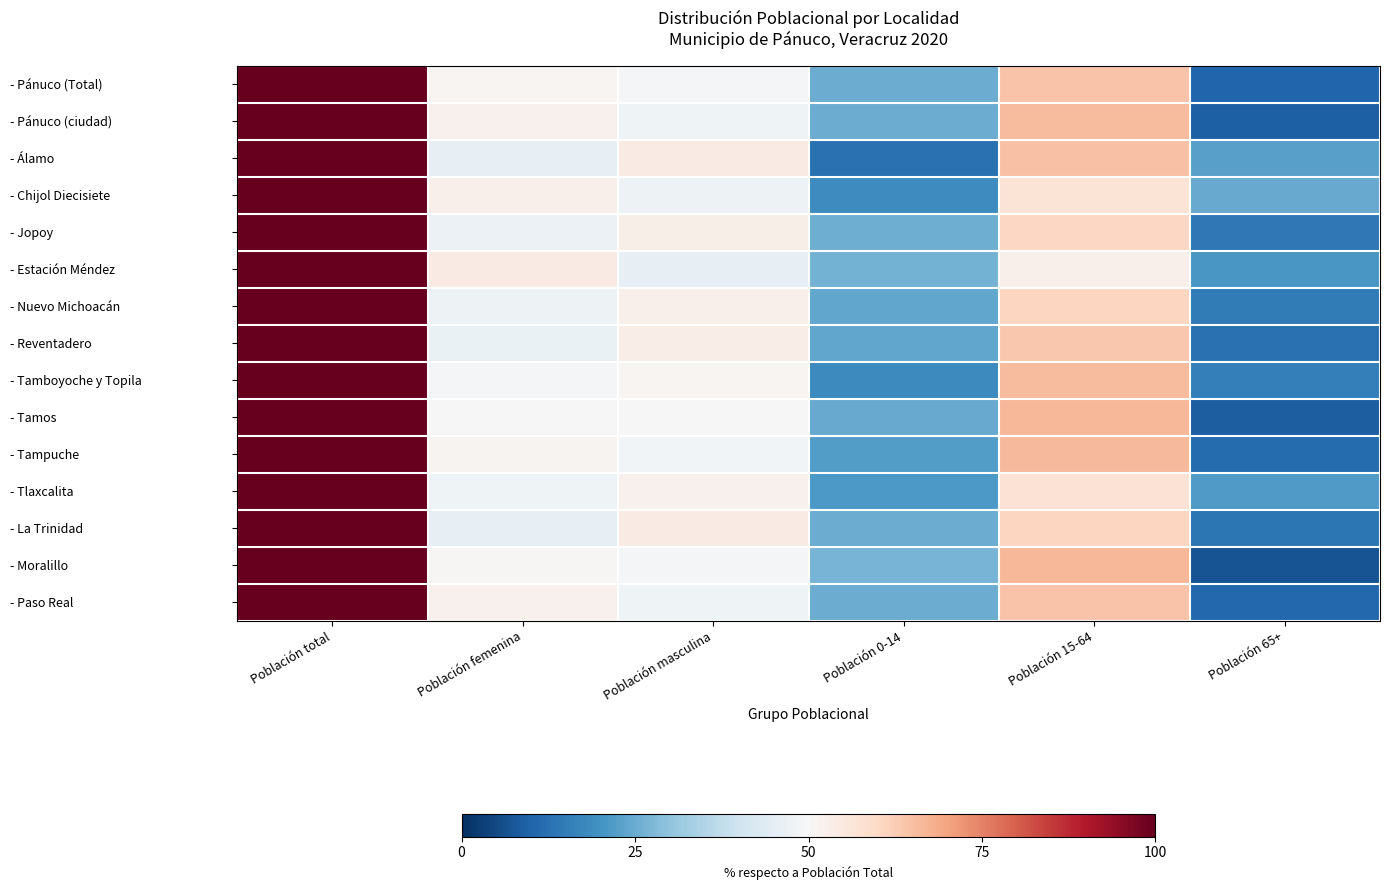

Reading left to right, list all the values displayed in this chart.

- Pánuco (Total): Población total=100.0	Población femenina=50.9	Población masculina=49.1	Población 0-14=25.3	Población 15-64=64.4	Población 65+=10.3
- Pánuco (ciudad): Población total=100.0	Población femenina=52.3	Población masculina=47.7	Población 0-14=25.1	Población 15-64=65.6	Población 65+=9.3
- Álamo: Población total=100.0	Población femenina=45.8	Población masculina=54.2	Población 0-14=12.5	Población 15-64=64.6	Población 65+=22.9
- Chijol Diecisiete: Población total=100.0	Población femenina=52.7	Población masculina=47.3	Población 0-14=18.5	Población 15-64=56.9	Población 65+=24.6
- Jopoy: Población total=100.0	Población femenina=47.0	Población masculina=53.0	Población 0-14=25.5	Población 15-64=60.3	Población 65+=14.2
- Estación Méndez: Población total=100.0	Población femenina=54.1	Población masculina=45.9	Población 0-14=26.4	Población 15-64=52.7	Población 65+=20.9
- Nuevo Michoacán: Población total=100.0	Población femenina=47.6	Población masculina=52.4	Población 0-14=24.0	Población 15-64=60.9	Población 65+=15.0
- Reventadero: Población total=100.0	Población femenina=46.8	Población masculina=53.2	Población 0-14=23.9	Población 15-64=63.4	Población 65+=12.8
- Tamboyoche y Topila: Población total=100.0	Población femenina=49.0	Población masculina=51.0	Población 0-14=18.0	Población 15-64=66.0	Población 65+=16.0
- Tamos: Población total=100.0	Población femenina=49.9	Población masculina=50.1	Población 0-14=24.7	Población 15-64=66.5	Población 65+=8.8
- Tampuche: Población total=100.0	Población femenina=51.5	Población masculina=48.5	Población 0-14=22.0	Población 15-64=66.3	Población 65+=11.7
- Tlaxcalita: Población total=100.0	Población femenina=47.9	Población masculina=52.1	Población 0-14=21.1	Población 15-64=57.1	Población 65+=21.8
- La Trinidad: Población total=100.0	Población femenina=45.8	Población masculina=54.2	Población 0-14=25.2	Población 15-64=60.7	Población 65+=14.0
- Moralillo: Población total=100.0	Población femenina=50.6	Población masculina=49.4	Población 0-14=26.7	Población 15-64=66.4	Población 65+=6.7
- Paso Real: Población total=100.0	Población femenina=52.1	Población masculina=47.9	Población 0-14=25.1	Población 15-64=64.1	Población 65+=10.8